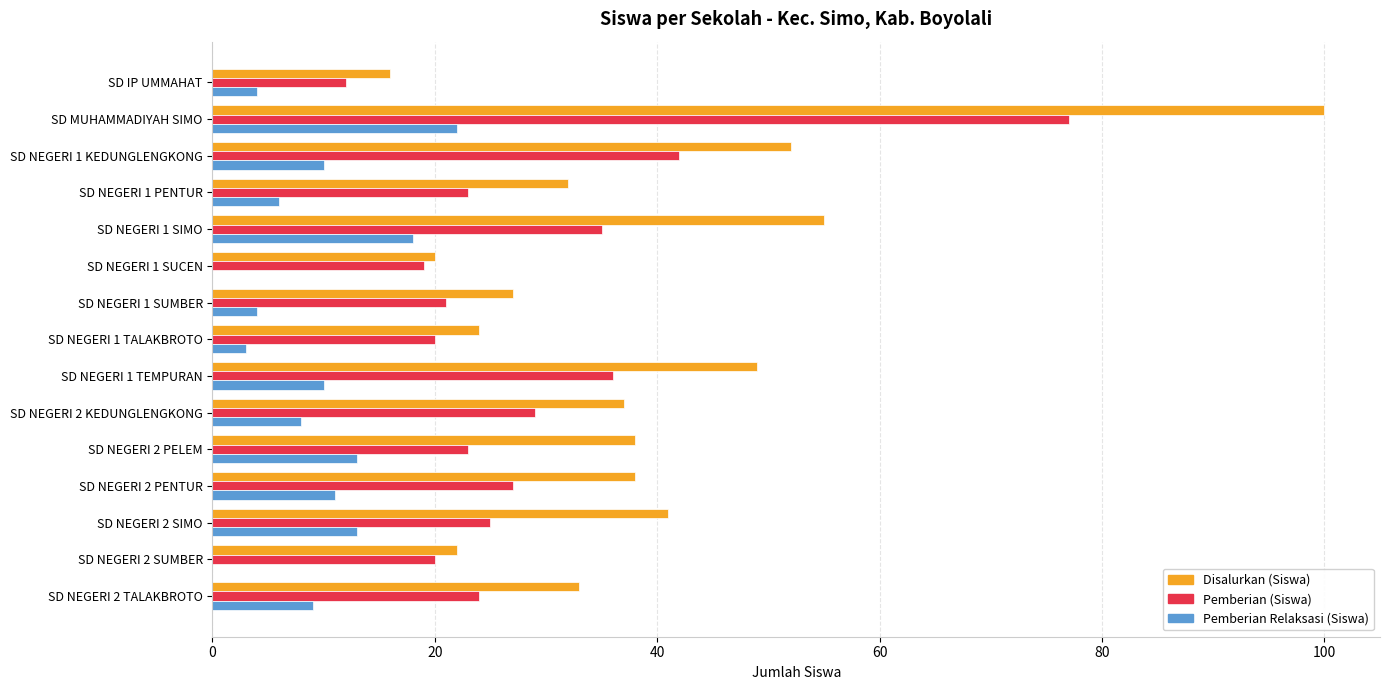

What is the maximum value for Pemberian (Siswa)?

77